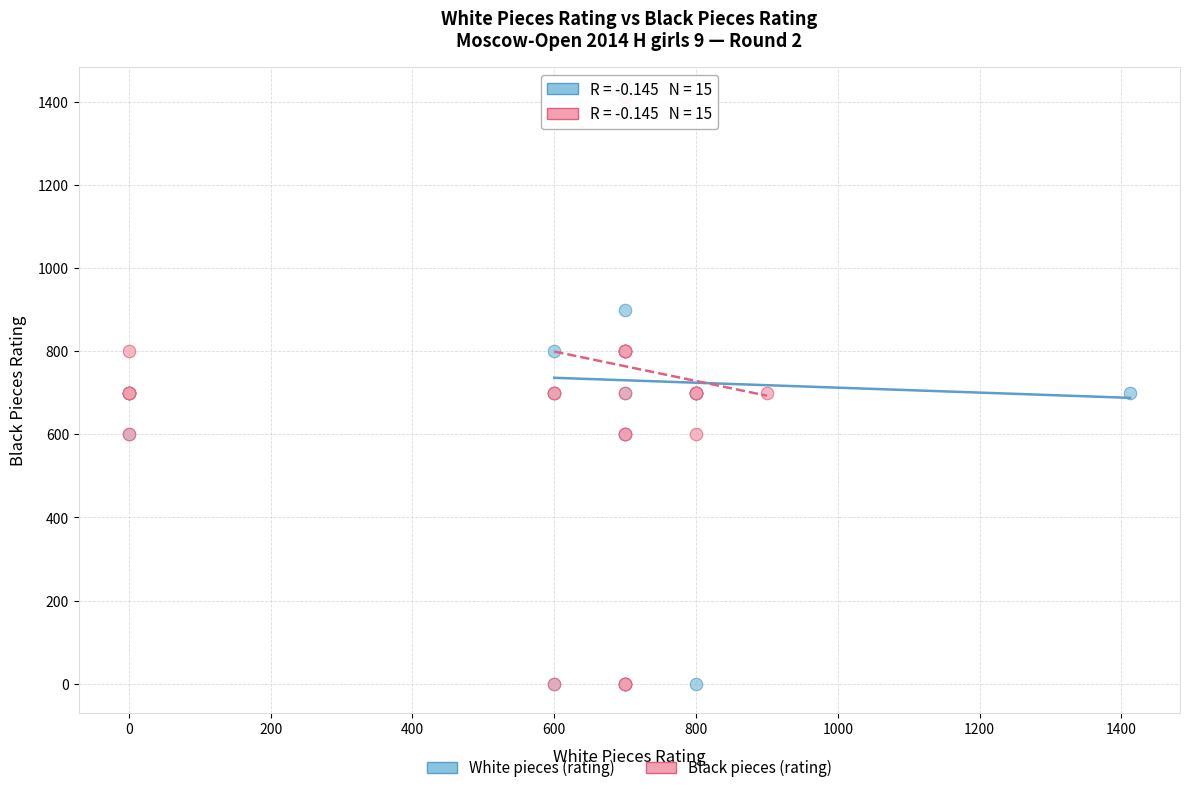

Which series has the widest spread of Y values?

Black pieces (rating)